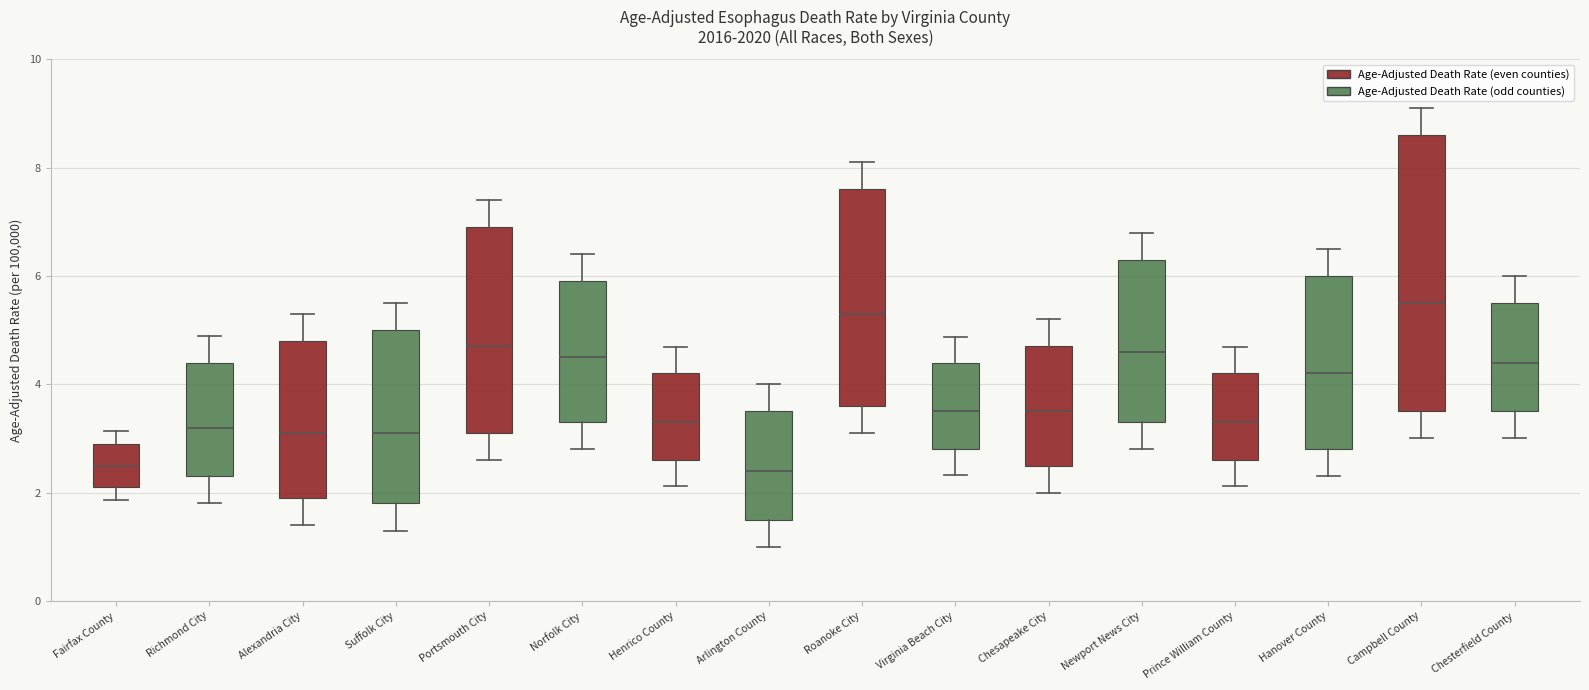

Reading left to right, transcribe this box plot: for each box, give where its median line is, the range the box spans, and where its two whiskers end, as read against the y-axis. The values are not printed on the chart, so give them approximately, as read against the axis.

Fairfax County: median 2.6, box 2.2 to 3.0, whiskers 1.8 to 3.2
Richmond City: median 3.2, box 2.4 to 4.4, whiskers 1.8 to 5.0
Alexandria City: median 3.2, box 2.0 to 4.8, whiskers 1.4 to 5.4
Suffolk City: median 3.2, box 1.8 to 5.0, whiskers 1.4 to 5.6
Portsmouth City: median 4.8, box 3.2 to 7.0, whiskers 2.6 to 7.4
Norfolk City: median 4.6, box 3.4 to 6.0, whiskers 2.8 to 6.4
Henrico County: median 3.4, box 2.6 to 4.2, whiskers 2.2 to 4.6
Arlington County: median 2.4, box 1.6 to 3.6, whiskers 1.0 to 4.0
Roanoke City: median 5.4, box 3.6 to 7.6, whiskers 3.2 to 8.2
Virginia Beach City: median 3.6, box 2.8 to 4.4, whiskers 2.4 to 4.8
Chesapeake City: median 3.6, box 2.6 to 4.8, whiskers 2.0 to 5.2
Newport News City: median 4.6, box 3.4 to 6.4, whiskers 2.8 to 6.8
Prince William County: median 3.4, box 2.6 to 4.2, whiskers 2.2 to 4.6
Hanover County: median 4.2, box 2.8 to 6.0, whiskers 2.4 to 6.6
Campbell County: median 5.6, box 3.6 to 8.6, whiskers 3.0 to 9.2
Chesterfield County: median 4.4, box 3.6 to 5.6, whiskers 3.0 to 6.0